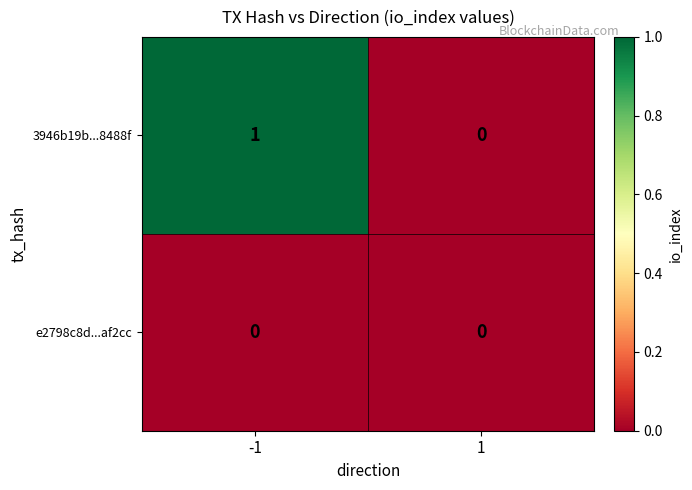

Is the value of 3946b19b...8488f at -1 greater than the value of e2798c8d...af2cc at -1?

Yes